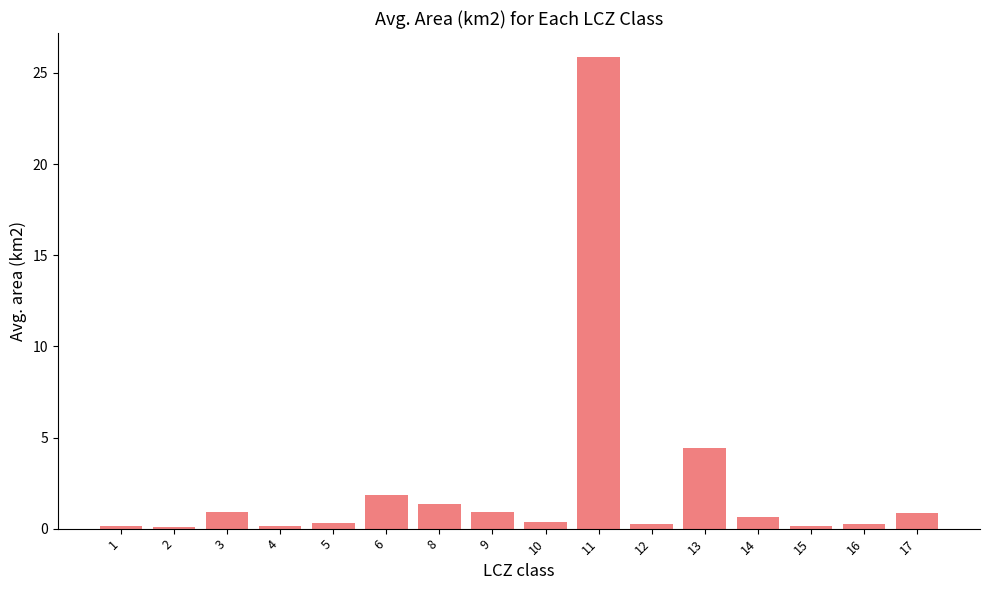

What is the value of the 5th bar from the left?

0.3